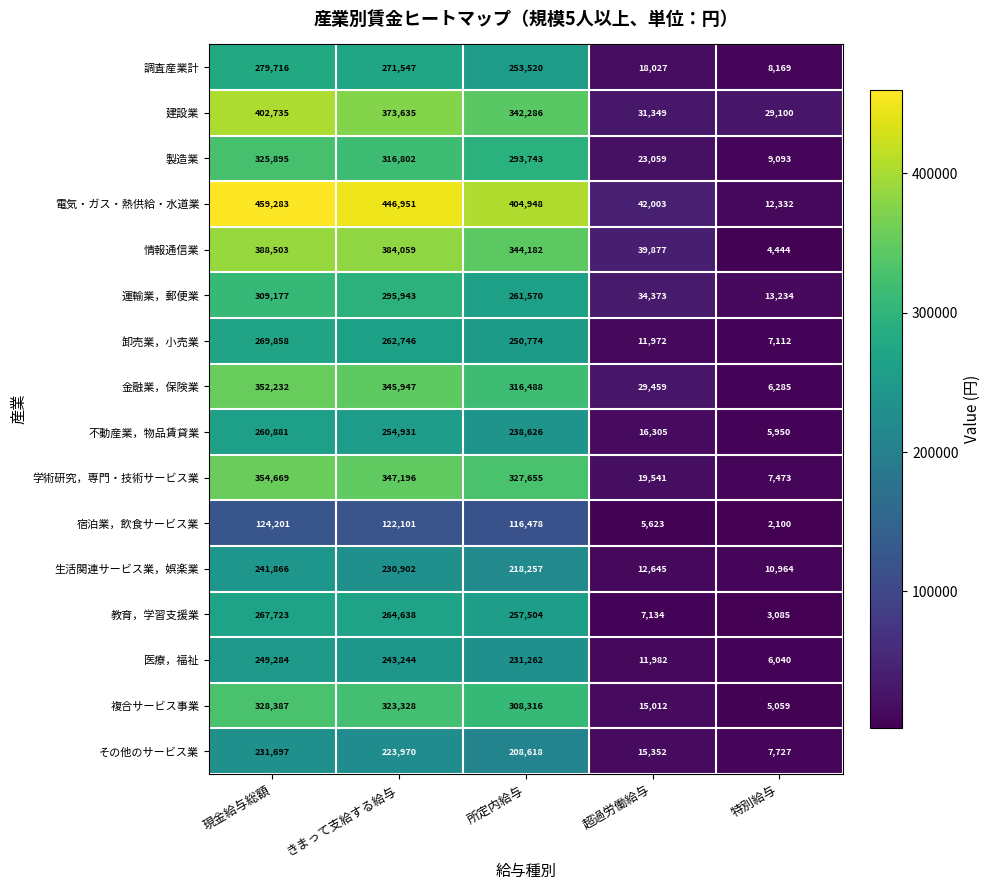

What is the greatest value displayed?

459283